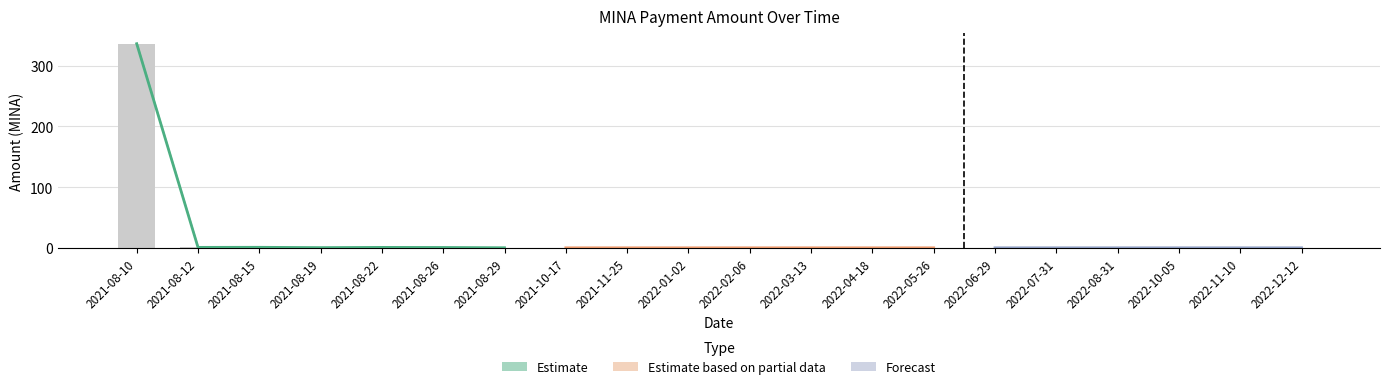

Are the bars grouped side by side (vs. stacked)?

Yes